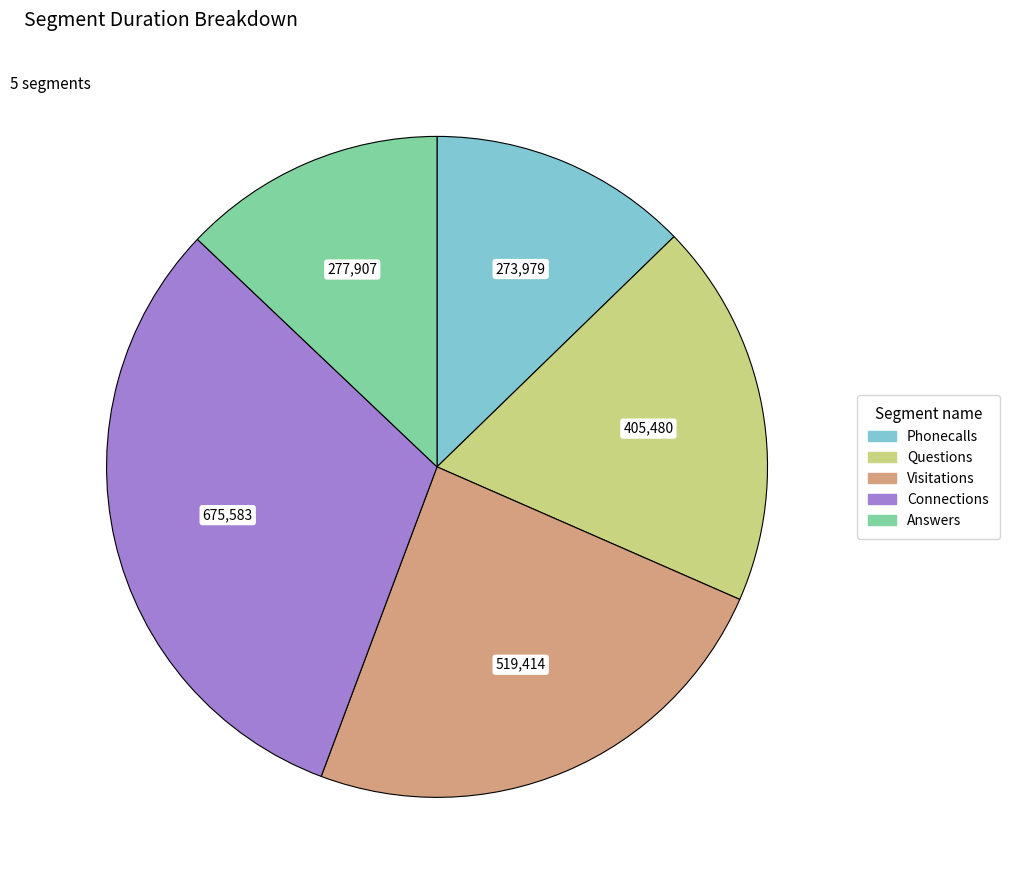

Is the sum of Questions and Visitations greater than half?

No